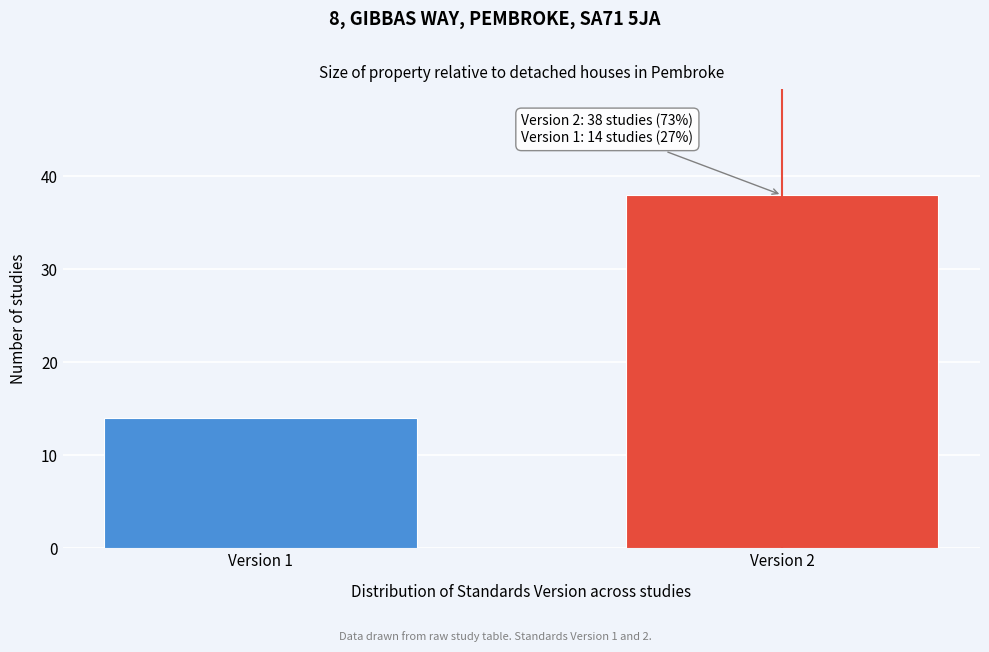

Reading right to left, transcribe all the data shown in this chart.

Version 2=38	Version 1=14